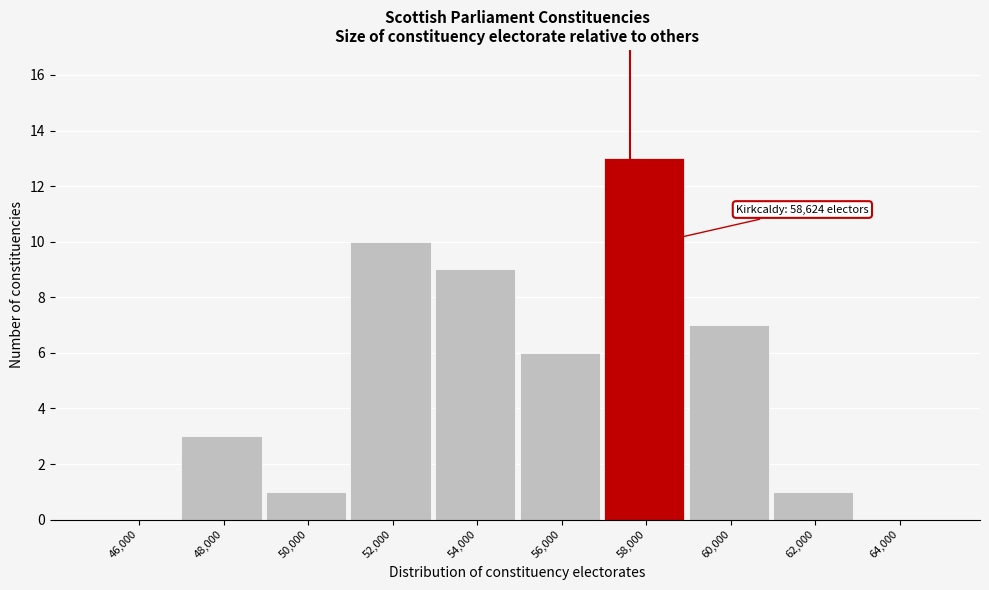

Reading left to right, extract all data points from this chart.

46,000=0	48,000=3	50,000=1	52,000=10	54,000=9	56,000=6	58,000=13	60,000=7	62,000=1	64,000=0